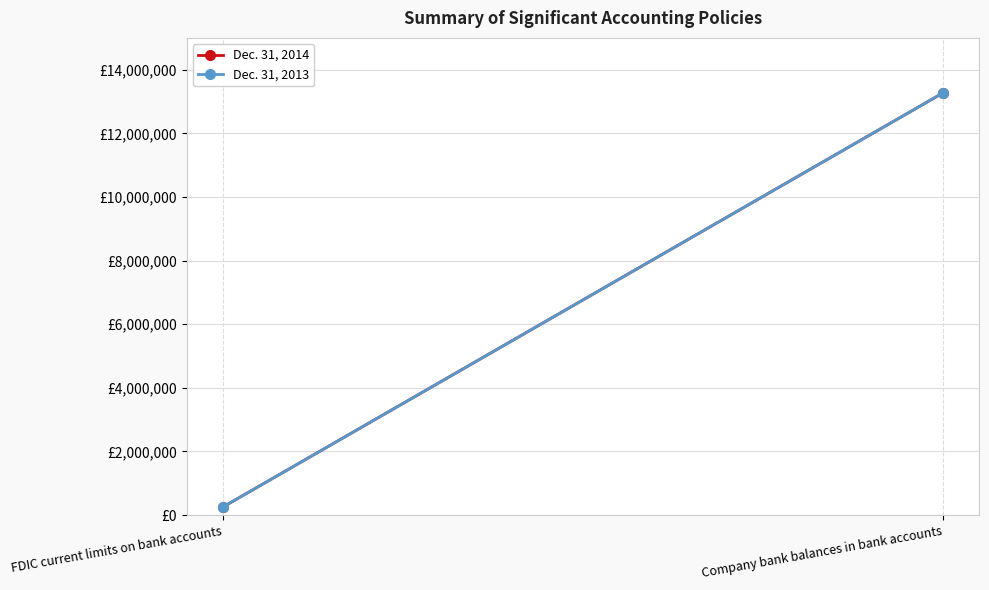

At which label does Dec. 31, 2013 reach its peak?

Company bank balances in bank accounts